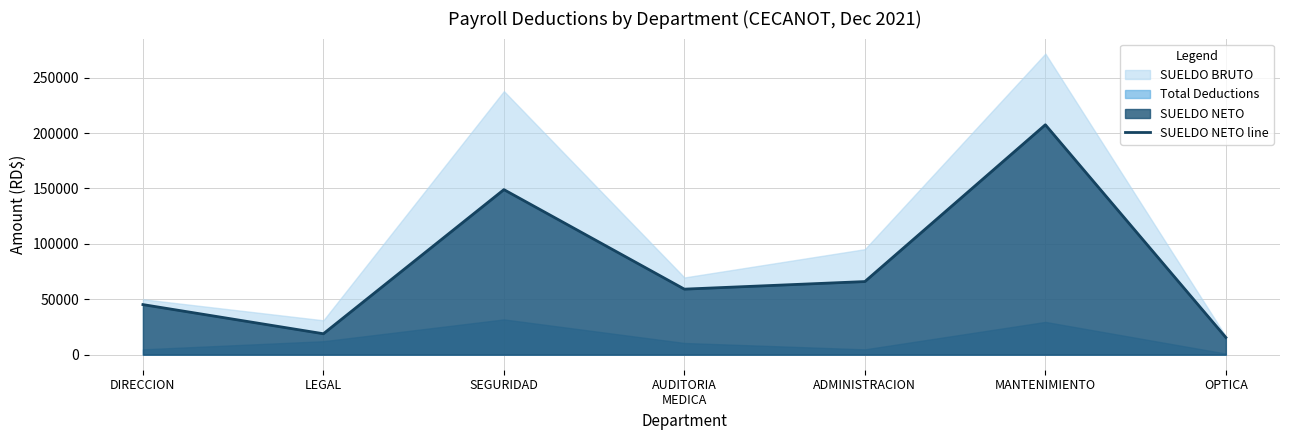

What position from the right is LEGAL?

6